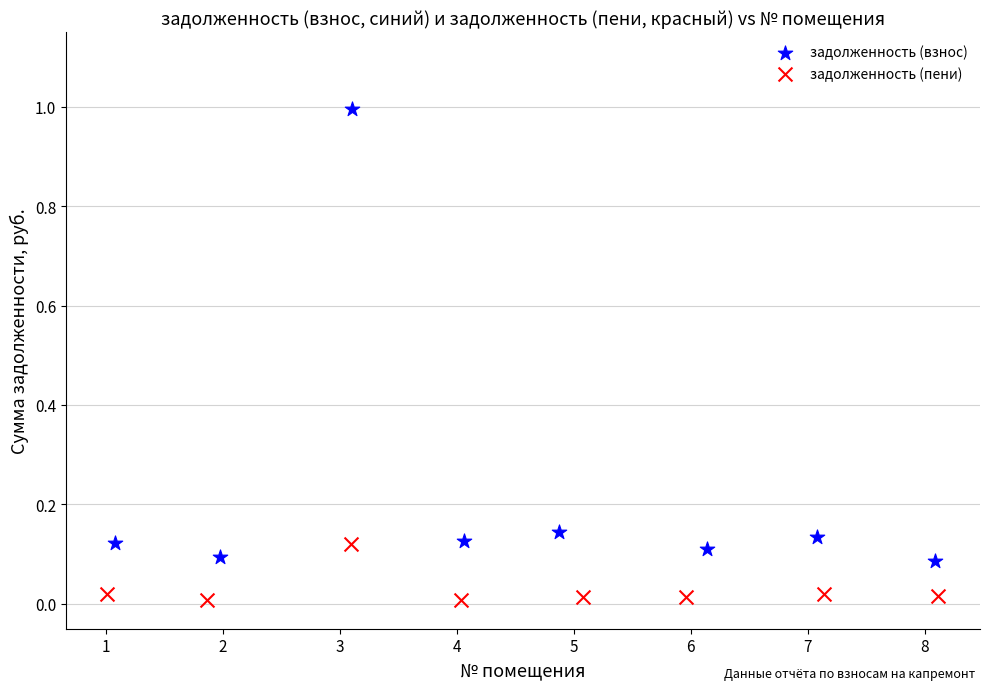

Which series has the widest spread of Y values?

задолженность (взнос)